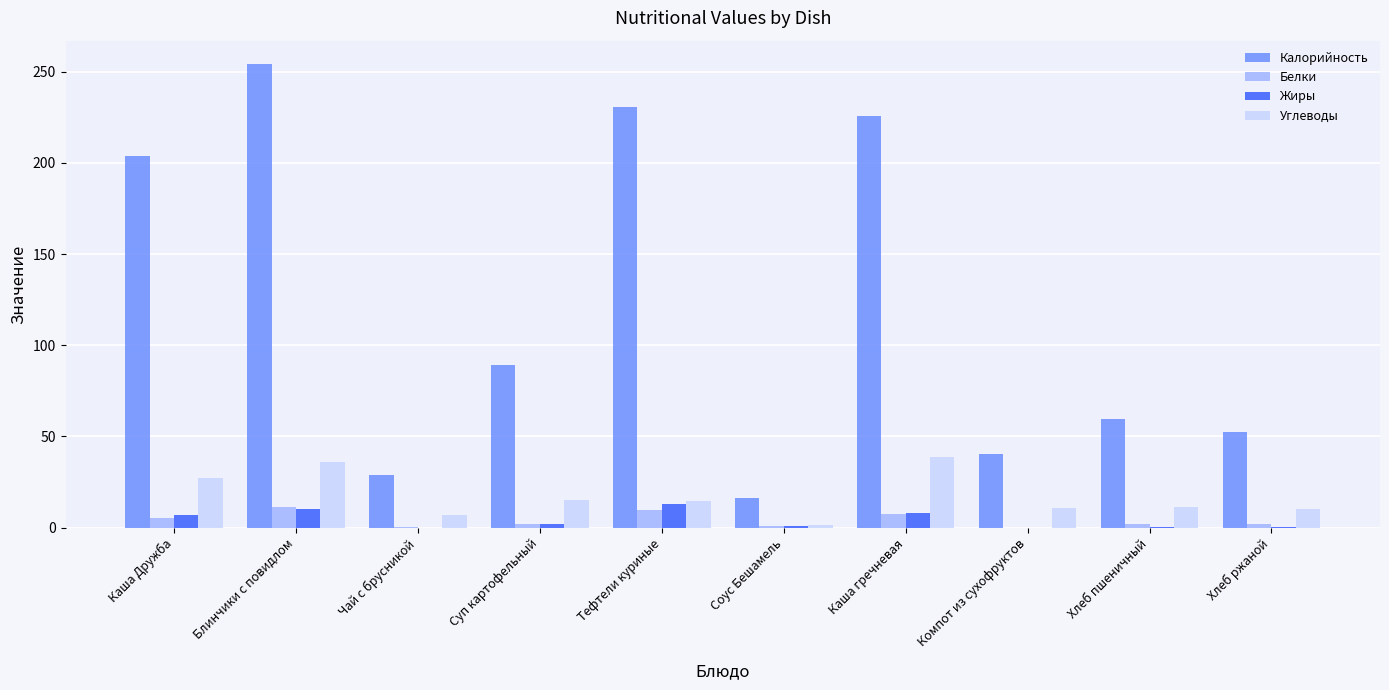

Read the Жиры value at Тефтели куриные.

13.0